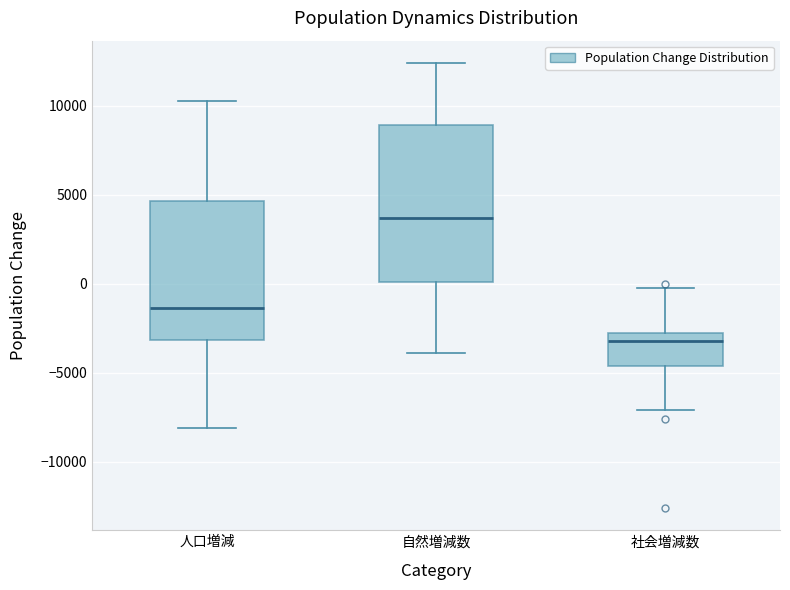

Reading left to right, transcribe this box plot: for each box, give where its median line is, the range the box spans, and where its two whiskers end, as read against the y-axis. The values are not printed on the chart, so give them approximately, as read against the axis.

人口増減: median -1500, box -3000 to 4500, whiskers -8000 to 10000
自然増減数: median 3500, box 0 to 9000, whiskers -4000 to 12500
社会増減数: median -3000 (just below the box's upper edge), box -4500 to -3000, whiskers -7000 to -500